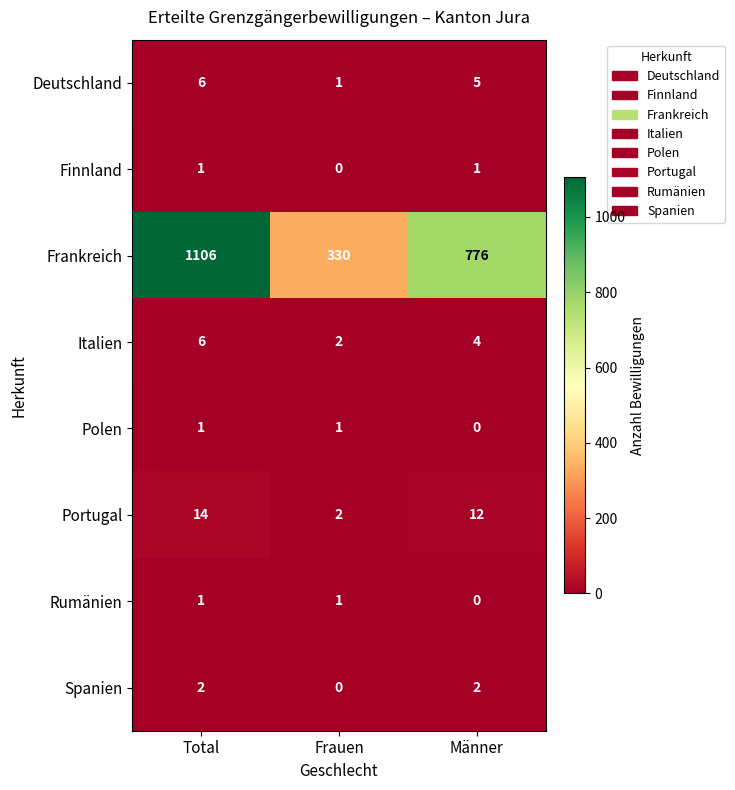

What is the average value of the Italien series?

4